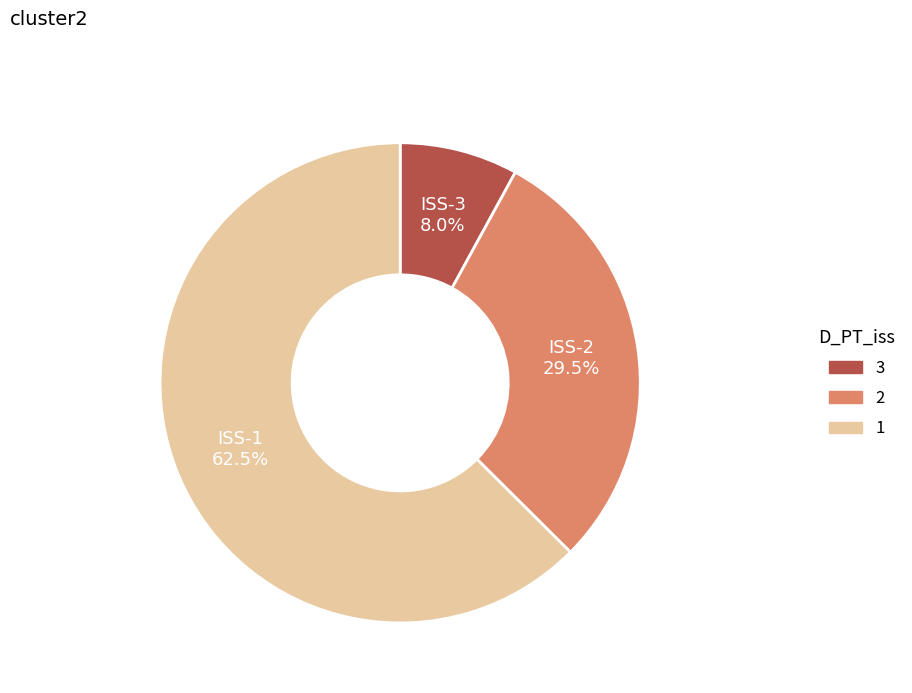

To the nearest percent, what is the difference between the largest and smallest slice percentages?

55%